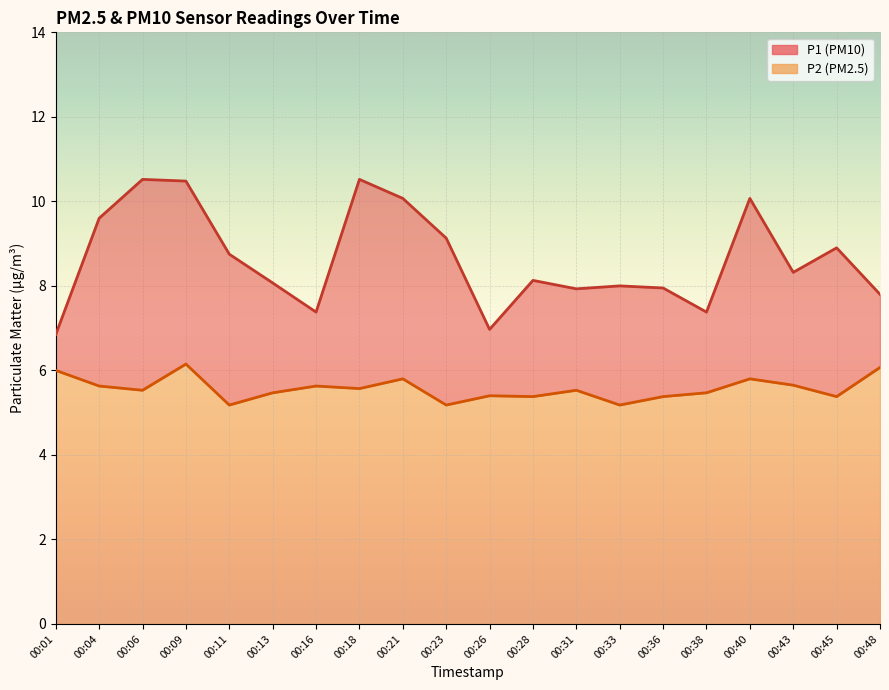

What is the average value of the P2 series?

5.6